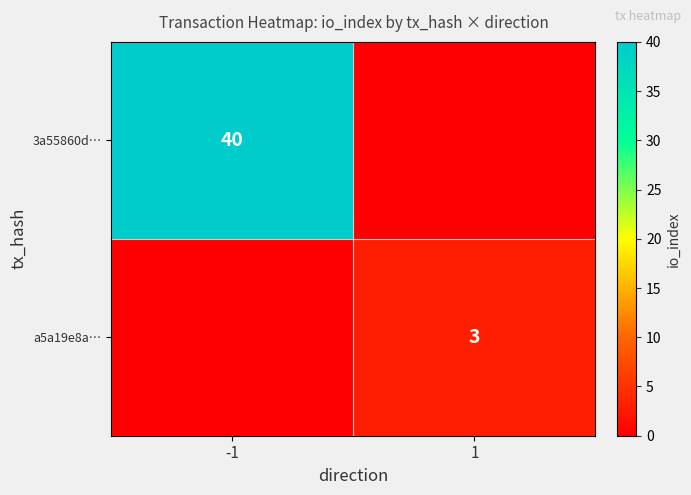

The value of 3a55860d… at -1 is 54. True or false?

False